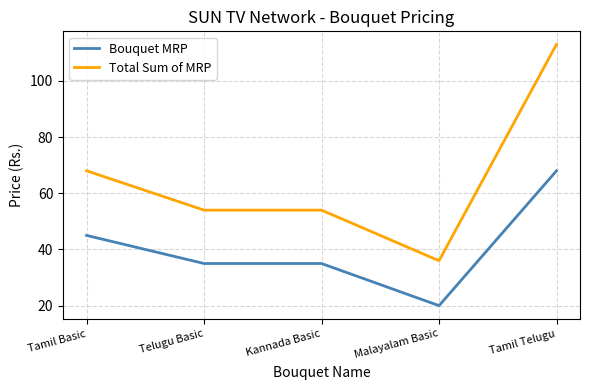

Reading left to right, list all the values displayed in this chart.

Bouquet MRP: Tamil Basic=45	Telugu Basic=35	Kannada Basic=35	Malayalam Basic=20	Tamil Telugu=68
Total Sum of MRP: Tamil Basic=68	Telugu Basic=54	Kannada Basic=54	Malayalam Basic=36	Tamil Telugu=113